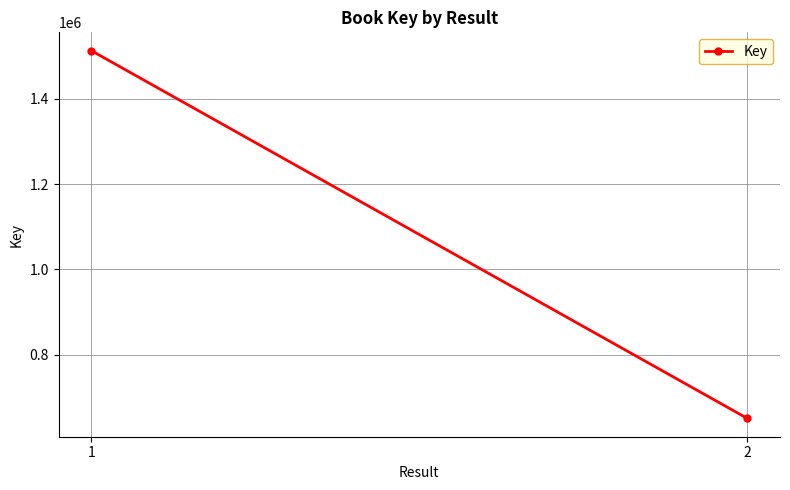

Approximately how many times larger is the value at 2 compared to 1?

0.4